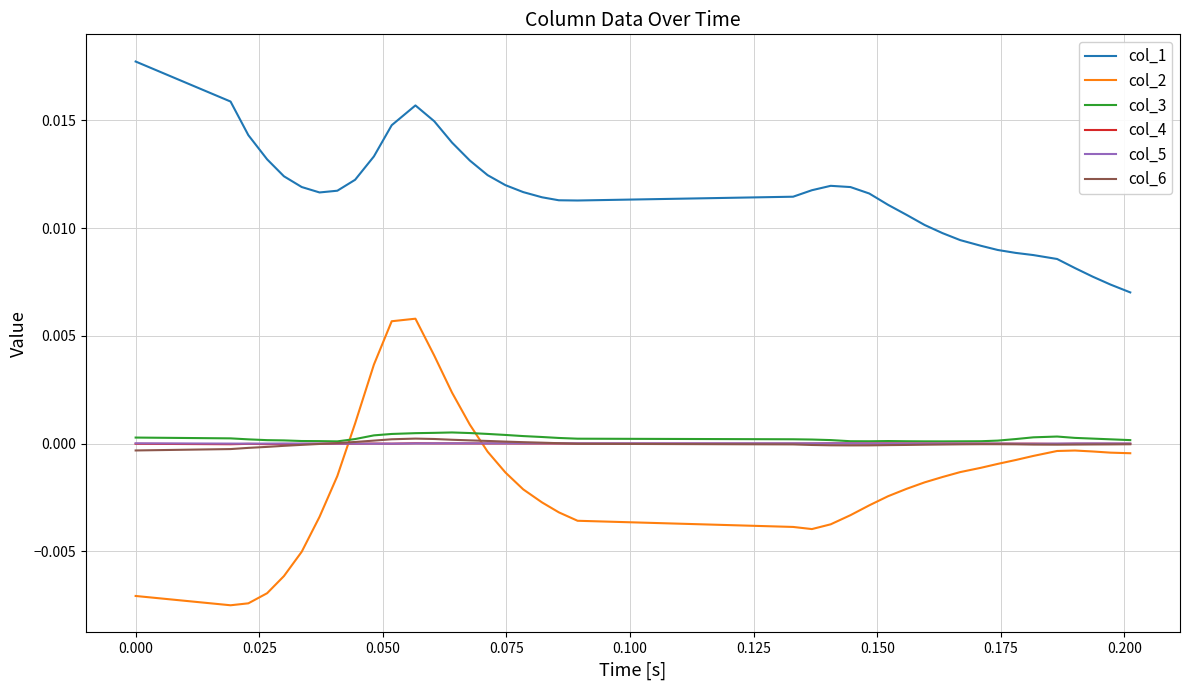

What are all the series names shown in the legend?

col_1, col_2, col_3, col_4, col_5, col_6